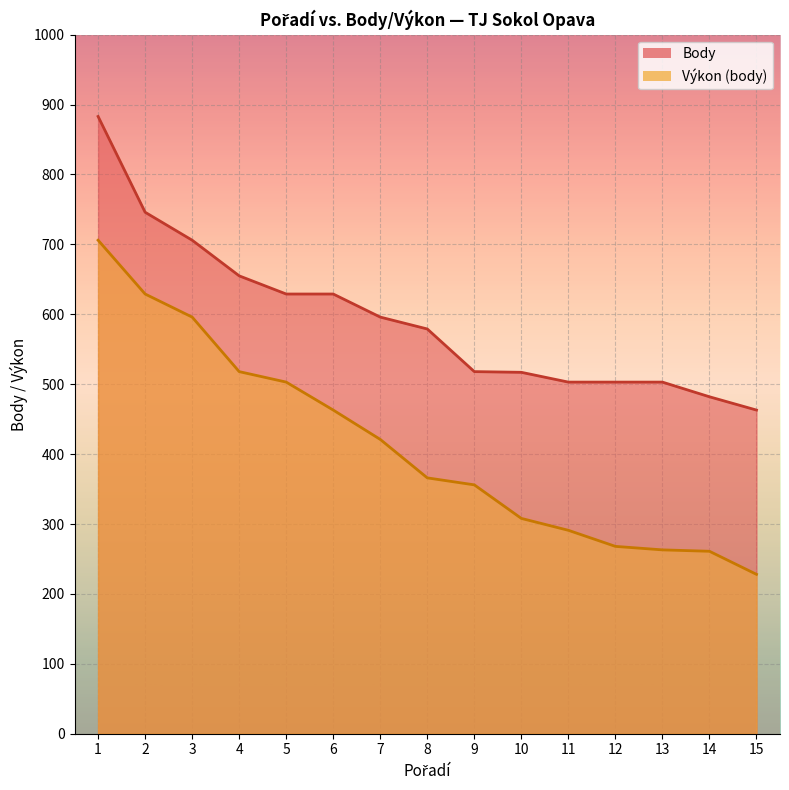

What is the difference between the second highest and minimum values?

401